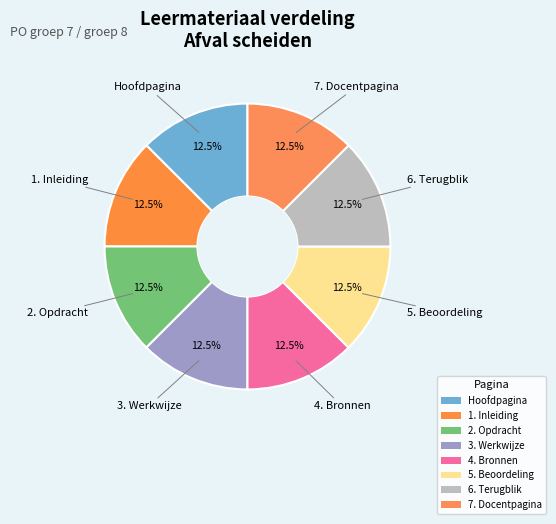

Approximately how many times larger is the value at 1. Inleiding compared to 6. Terugblik?

1.0